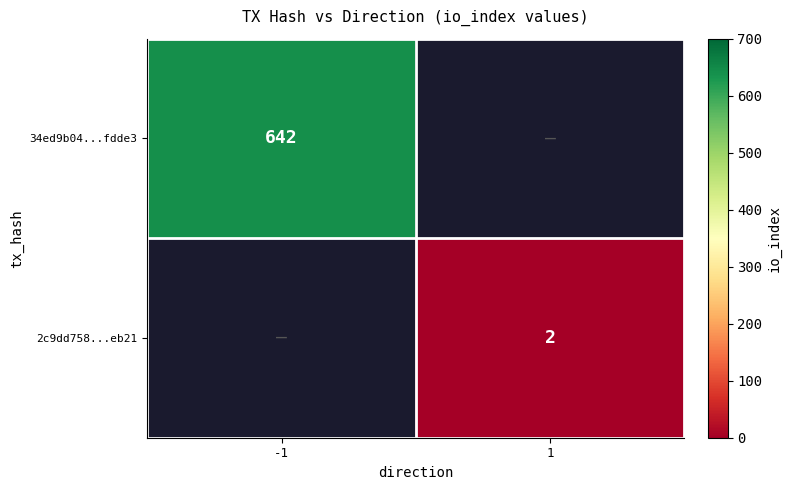

Is the value of 2c9dd758...eb21 at 1 greater than the value of 34ed9b04...fdde3 at -1?

No